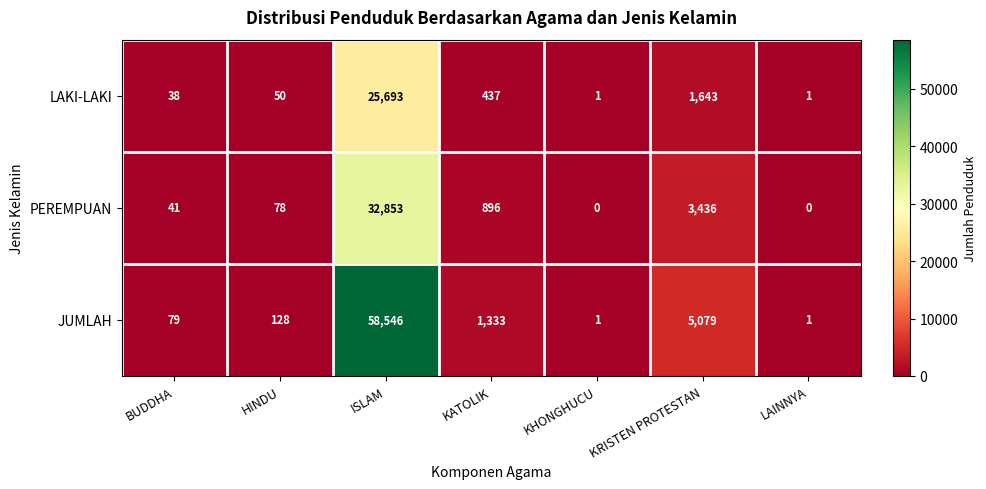

List the series in order of their peak value, highest first.

JUMLAH, PEREMPUAN, LAKI-LAKI